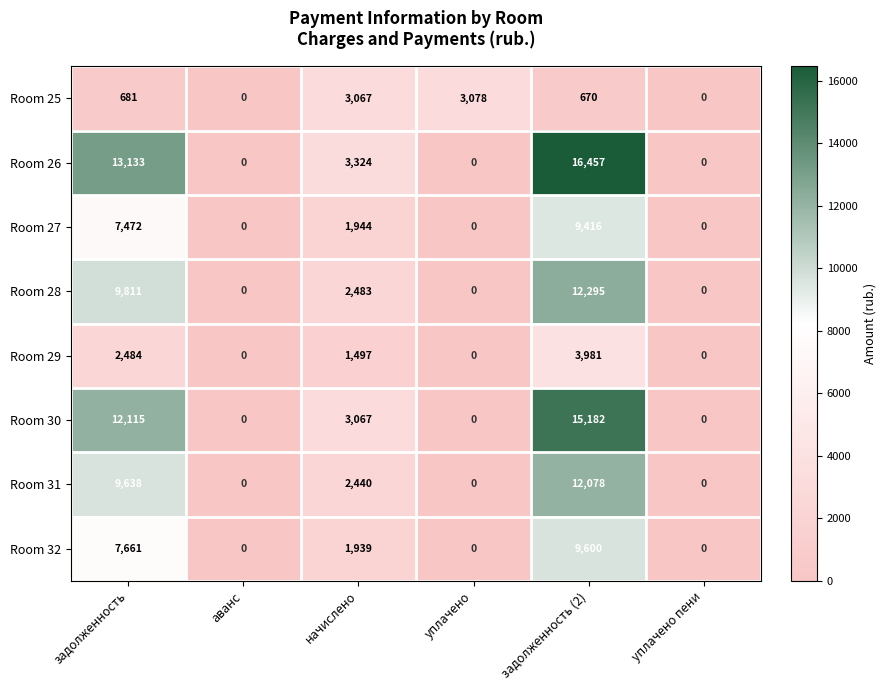

What is the difference between the Room 28 values at начислено and уплачено пени?

2483